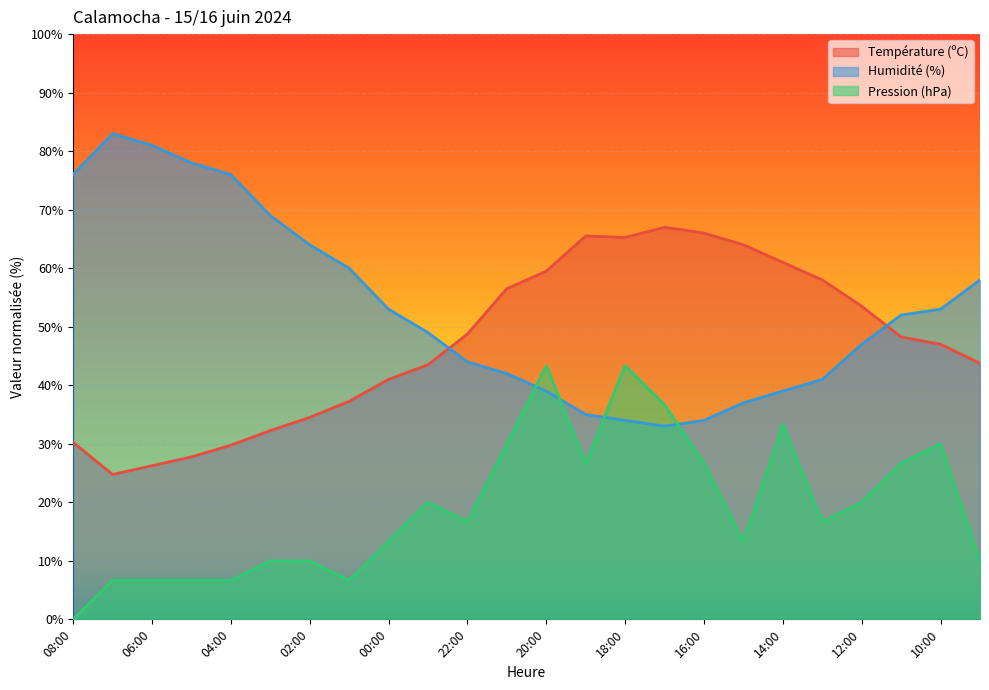

Between 04:00 and 16:00, which series saw the biggest shift?

Humidité (%)